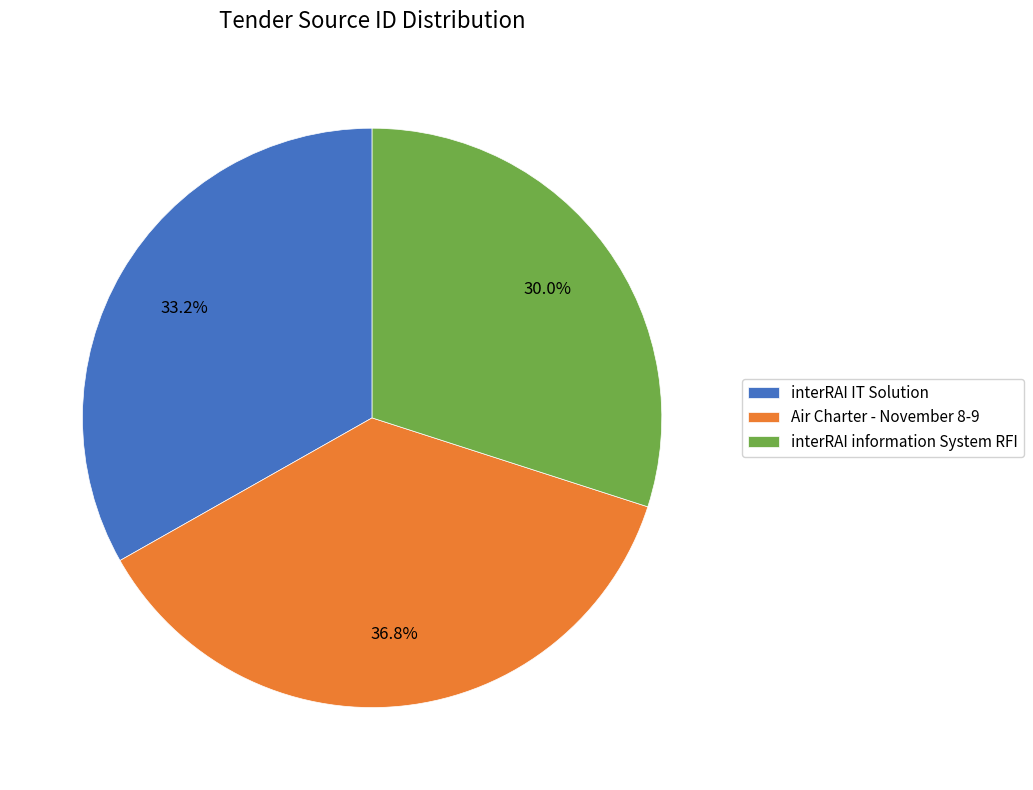

Which slice is the smallest?

interRAI information System RFI